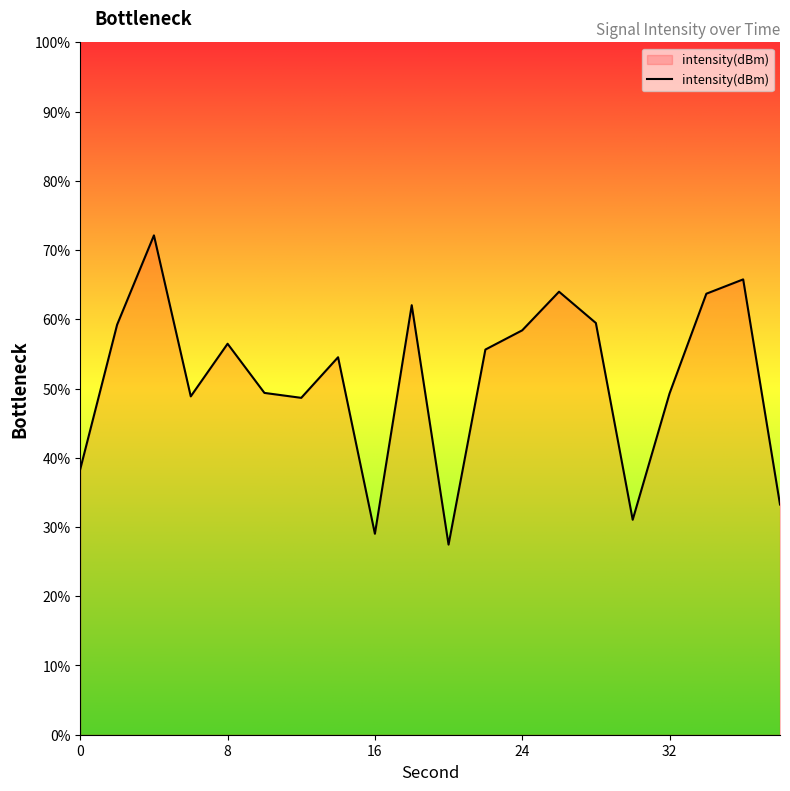

What is the minimum value shown in the chart?

27.5